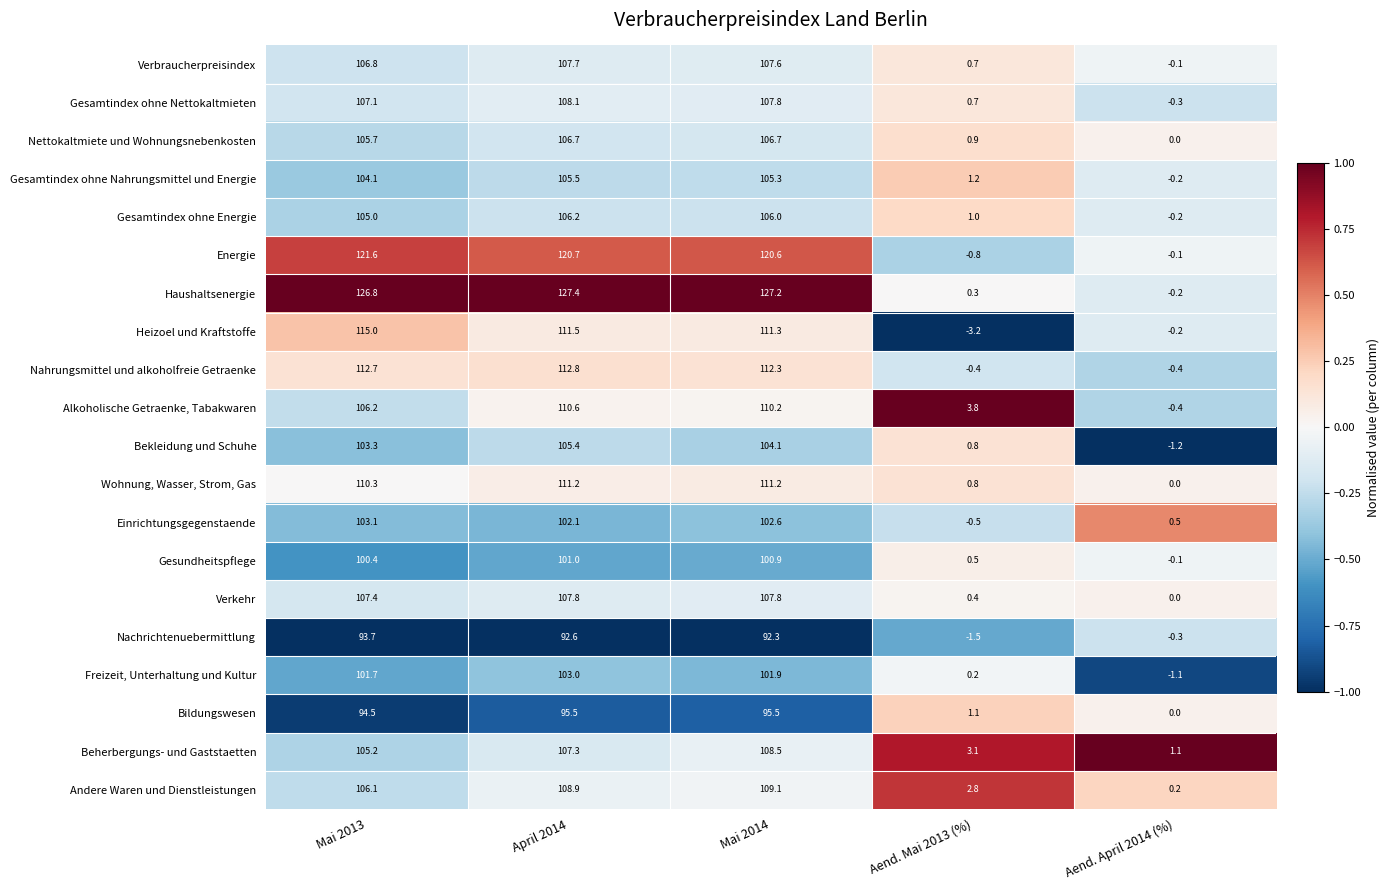

What is the sum of the Gesundheitspflege values at April 2014 and Aend. Mai 2013 (%)?

101.5